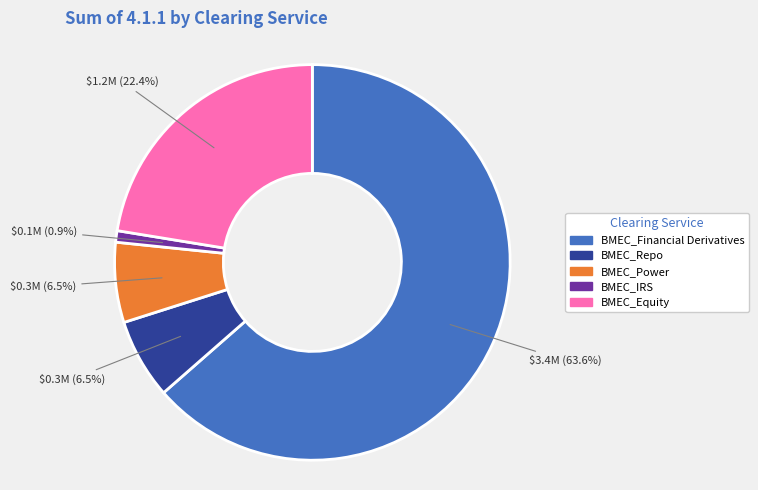

Approximately how many times larger is the value at BMEC_Power compared to BMEC_Financial Derivatives?

0.1